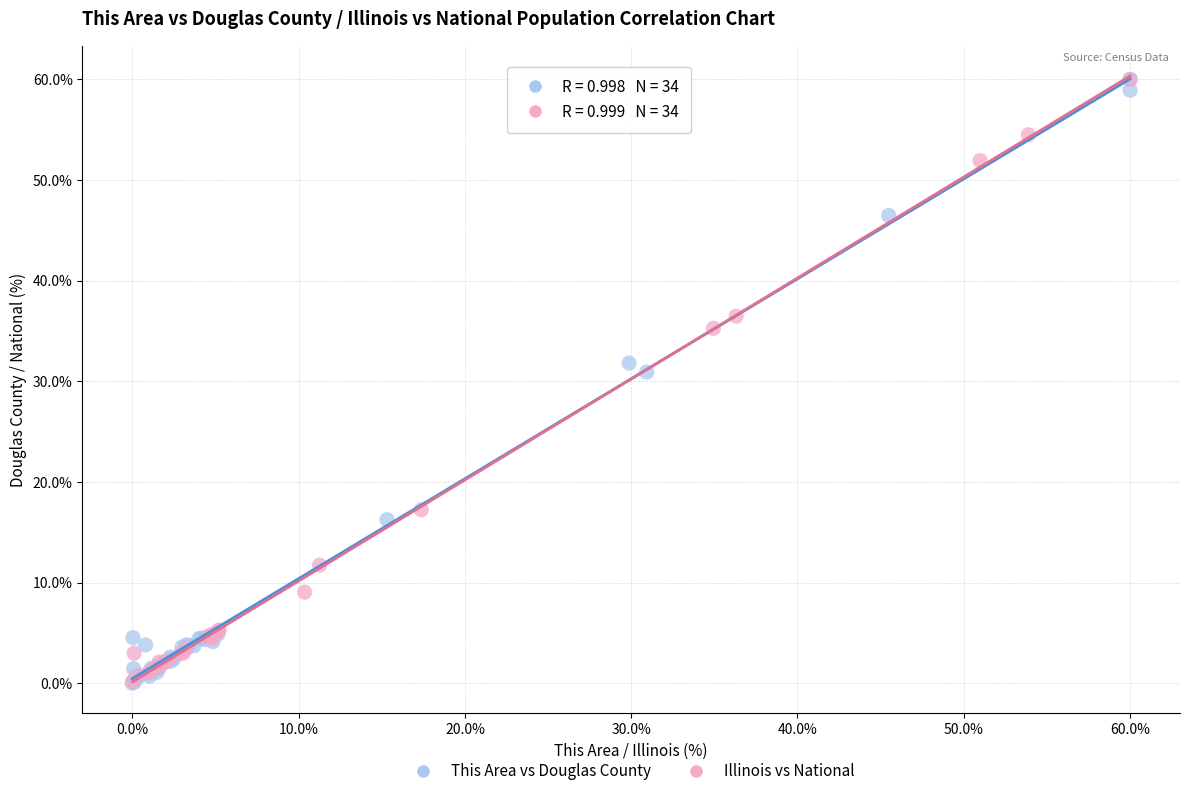

What are all the series names shown in the legend?

This Area vs Douglas County, Illinois vs National